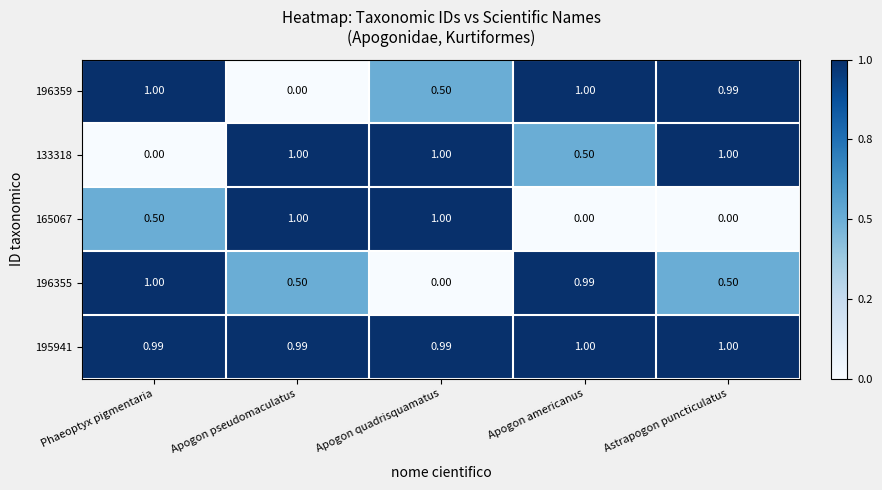

Which category has the highest value in the 196355 series?

Phaeoptyx pigmentaria